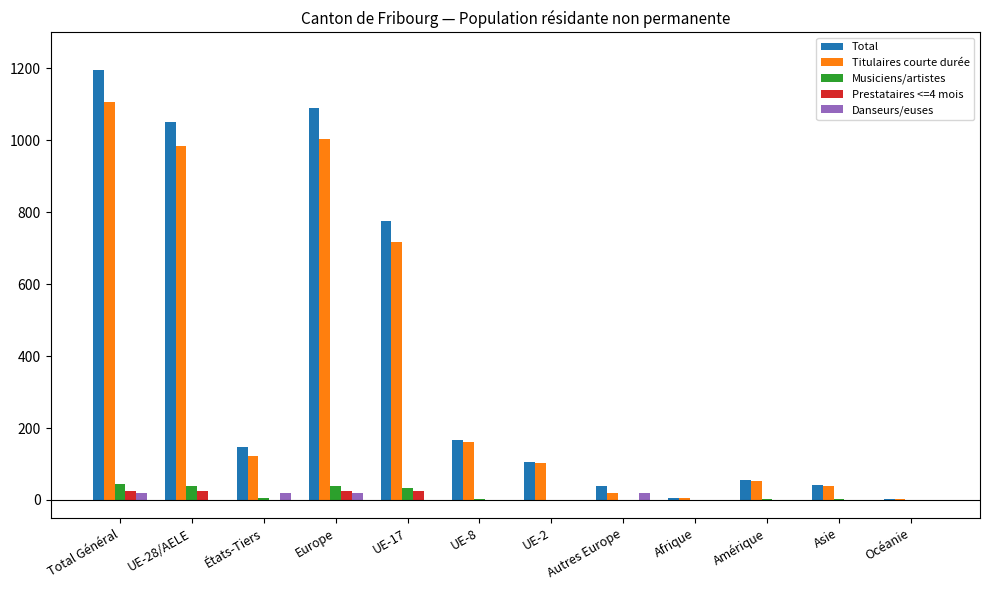

Is it true that Danseurs/euses equals 0 at UE-28/AELE?

True